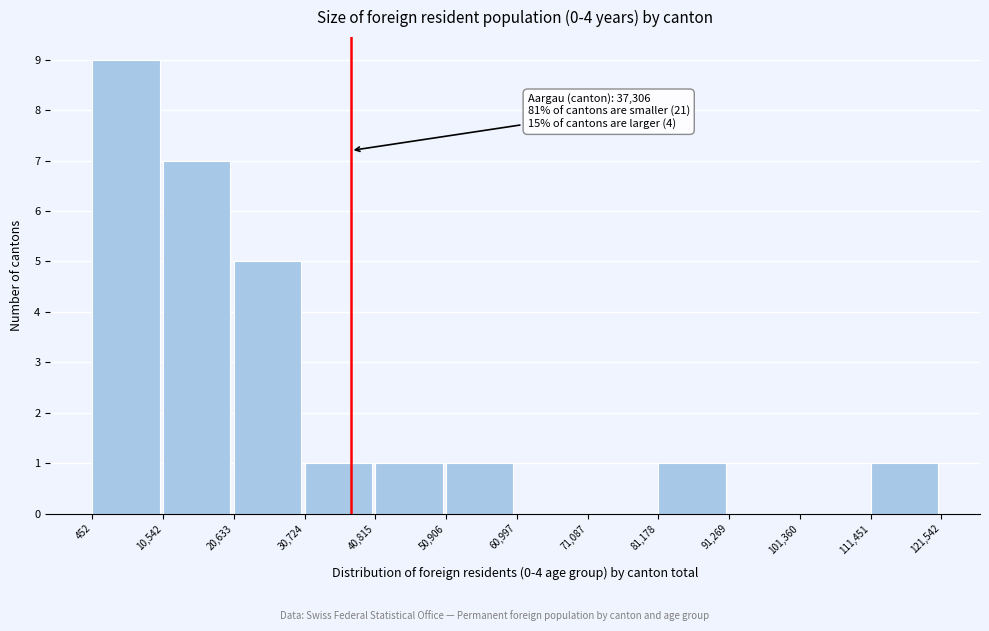

Which range on the x-axis has the tallest bar?

452 to 10,542